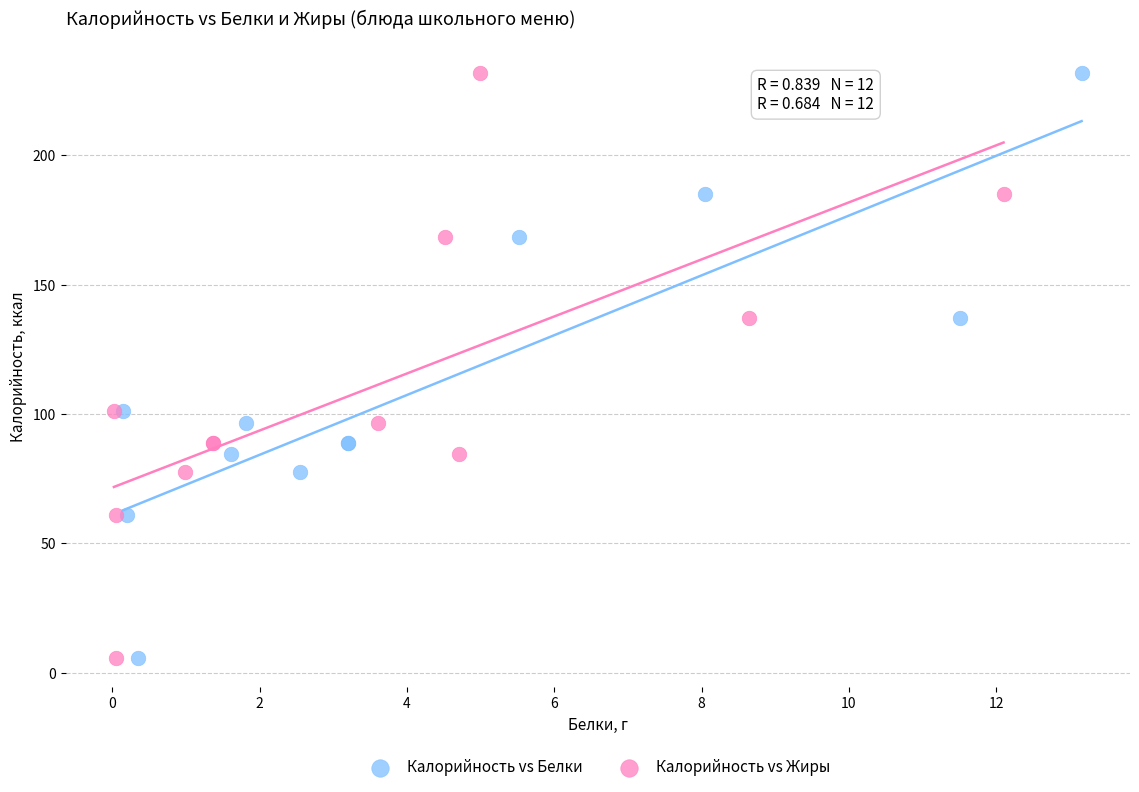

What are all the series names shown in the legend?

Калорийность vs Белки, Калорийность vs Жиры